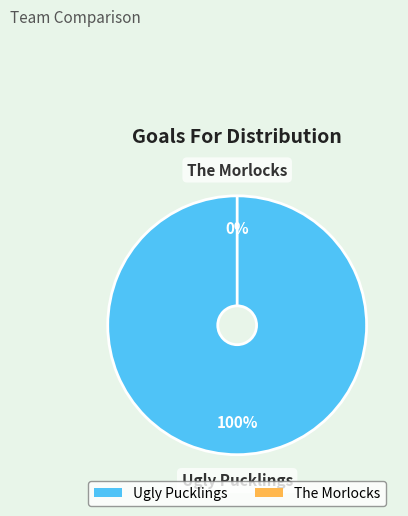

Rank the categories by value from lowest to highest.

The Morlocks, Ugly Pucklings